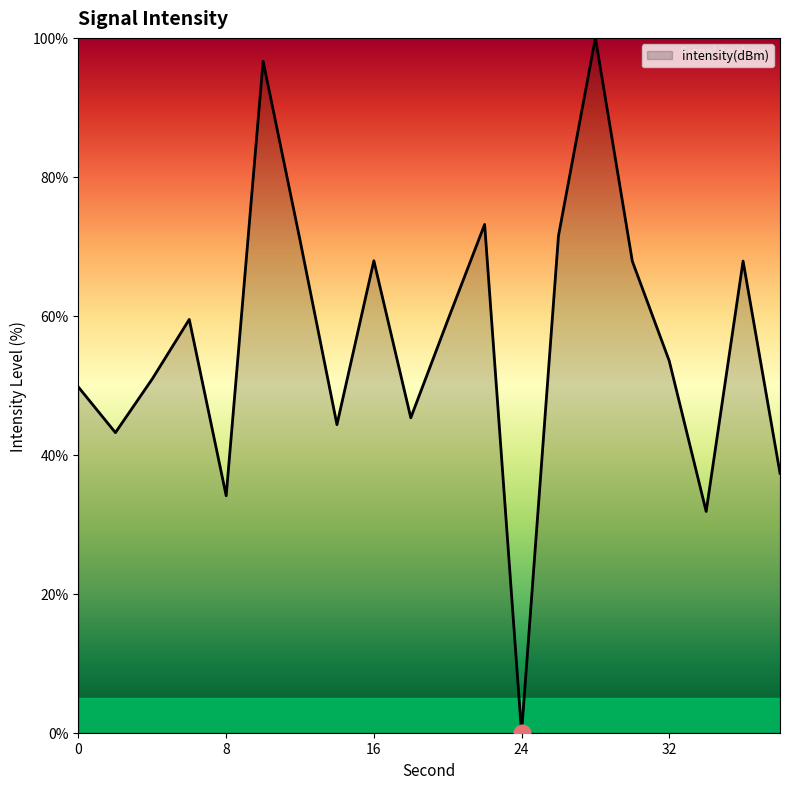

What is the difference between the maximum and minimum values?

100.0